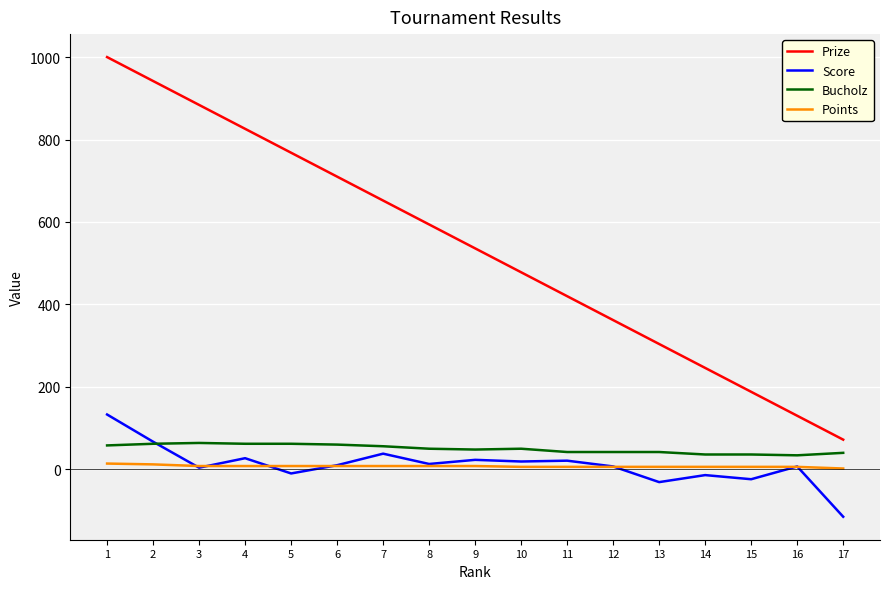

Rank the series at 7 from highest to lowest value.

Prize, Bucholz, Score, Points